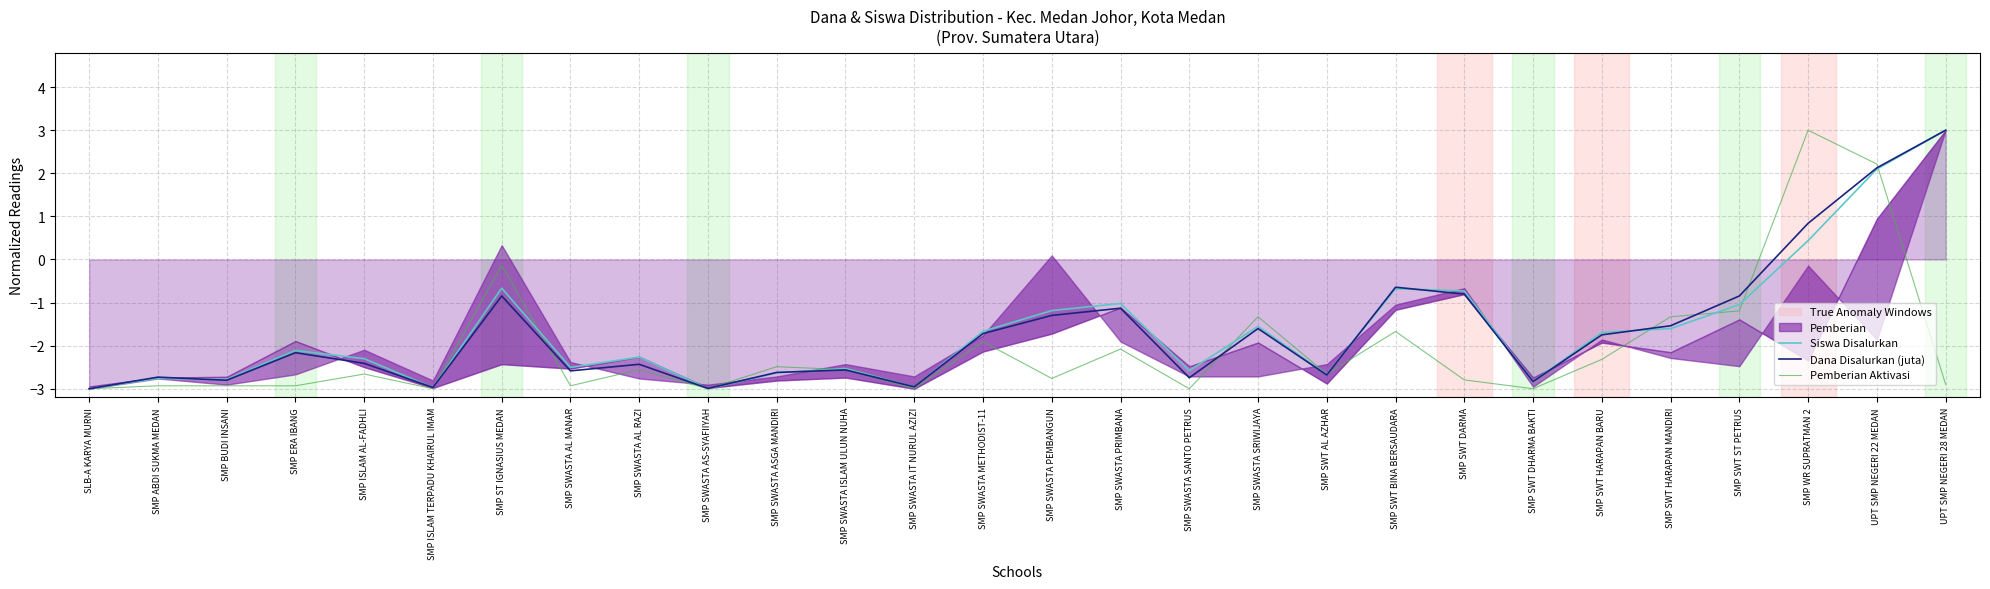

What is the difference between the maximum and minimum values in the Dana Disalurkan (juta) series?

6.0